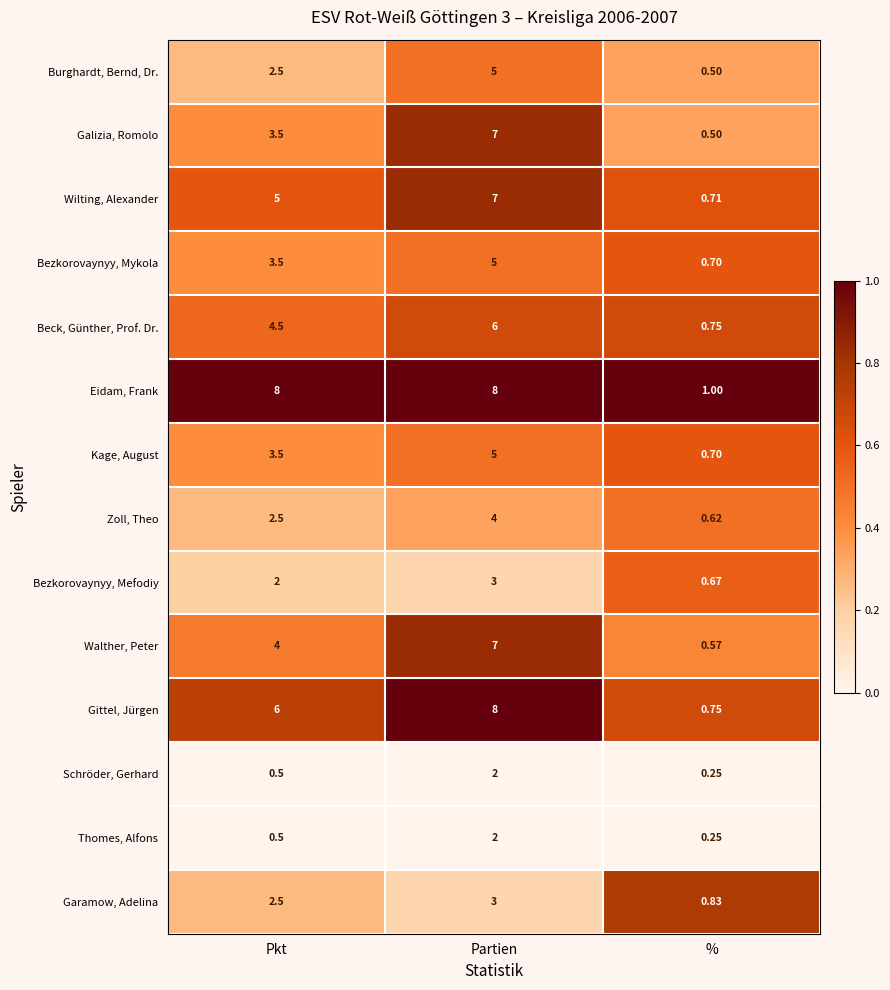

Is the value of Beck, Günther, Prof. Dr. at Pkt greater than the value of Zoll, Theo at Partien?

Yes